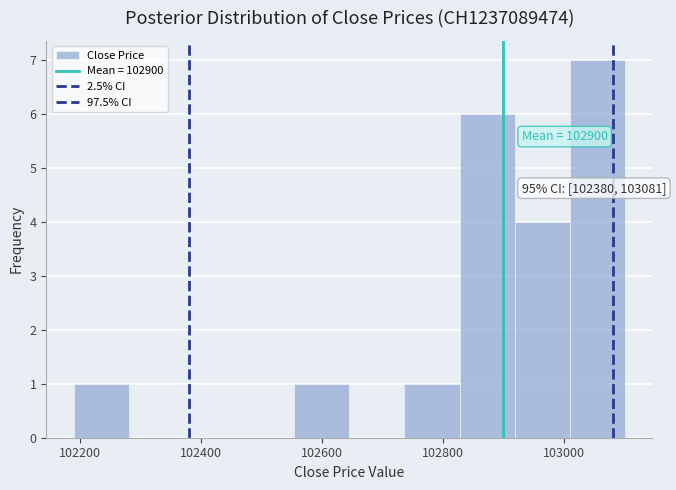

Which range on the x-axis has the tallest bar?

103000 to 103100